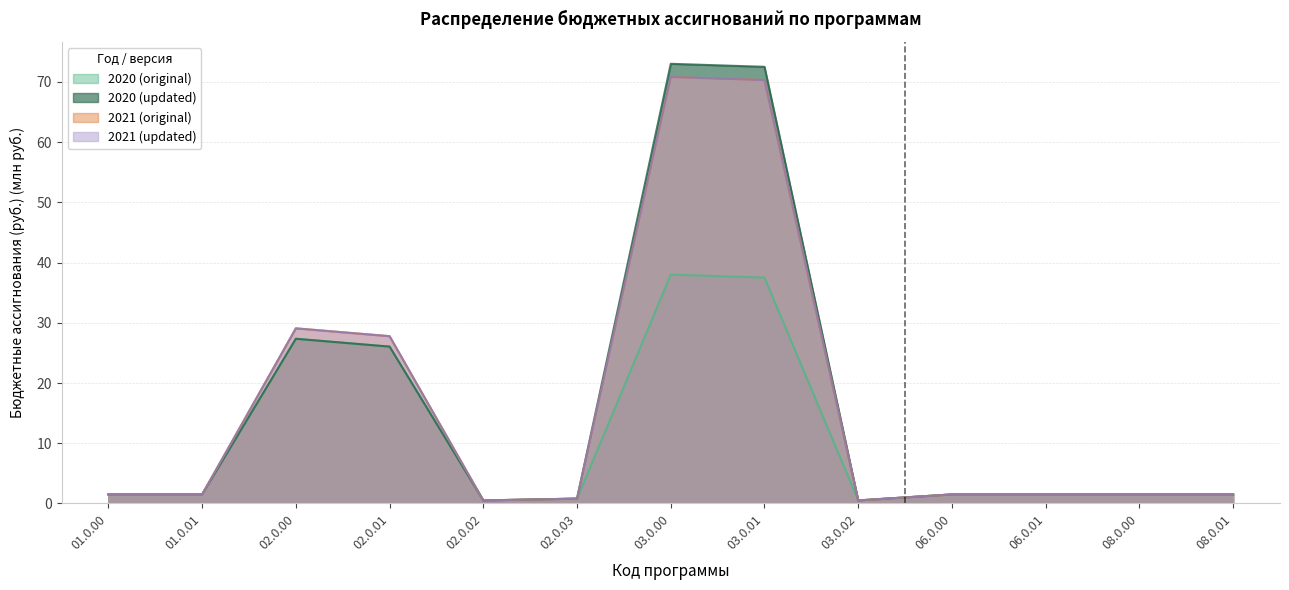

At which label does 2021 (original) reach its minimum?

02.0.02